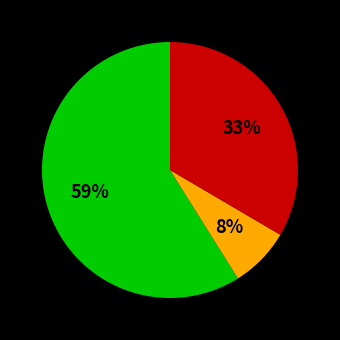

Is there a majority slice in this chart?

Yes